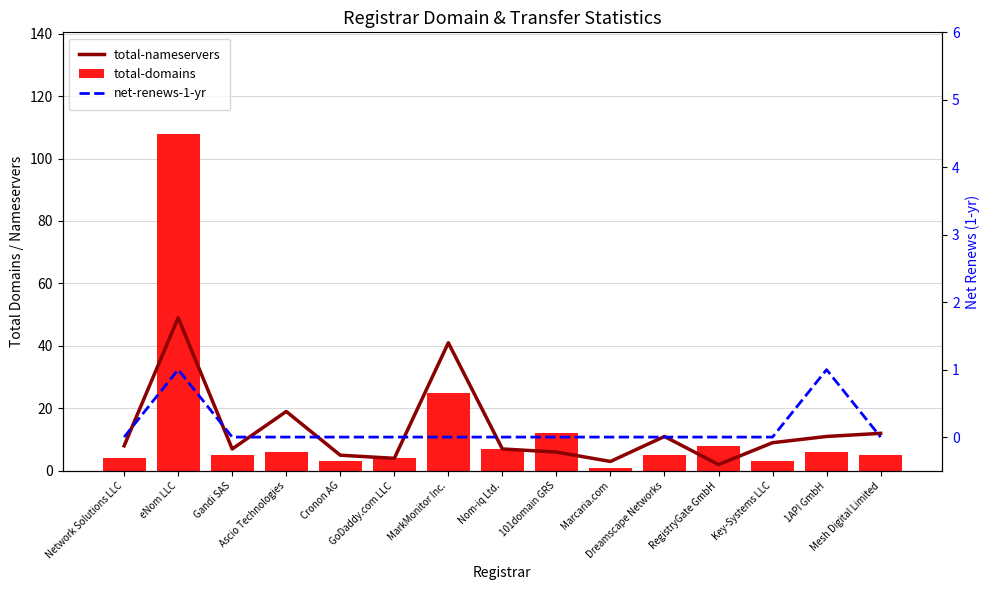

Reading left to right, list all the values displayed in this chart.

total-nameservers: Network Solutions LLC=8	eNom LLC=49	Gandi SAS=7	Ascio Technologies=19	Cronon AG=5	GoDaddy.com LLC=4	MarkMonitor Inc.=41	Nom-iq Ltd.=7	101domain GRS=6	Marcaria.com=3	Dreamscape Networks=11	RegistryGate GmbH=2	Key-Systems LLC=9	1API GmbH=11	Mesh Digital Limited=12
total-domains: Network Solutions LLC=4	eNom LLC=108	Gandi SAS=5	Ascio Technologies=6	Cronon AG=3	GoDaddy.com LLC=4	MarkMonitor Inc.=25	Nom-iq Ltd.=7	101domain GRS=12	Marcaria.com=1	Dreamscape Networks=5	RegistryGate GmbH=8	Key-Systems LLC=3	1API GmbH=6	Mesh Digital Limited=5
net-renews-1-yr: Network Solutions LLC=0	eNom LLC=1	Gandi SAS=0	Ascio Technologies=0	Cronon AG=0	GoDaddy.com LLC=0	MarkMonitor Inc.=0	Nom-iq Ltd.=0	101domain GRS=0	Marcaria.com=0	Dreamscape Networks=0	RegistryGate GmbH=0	Key-Systems LLC=0	1API GmbH=1	Mesh Digital Limited=0